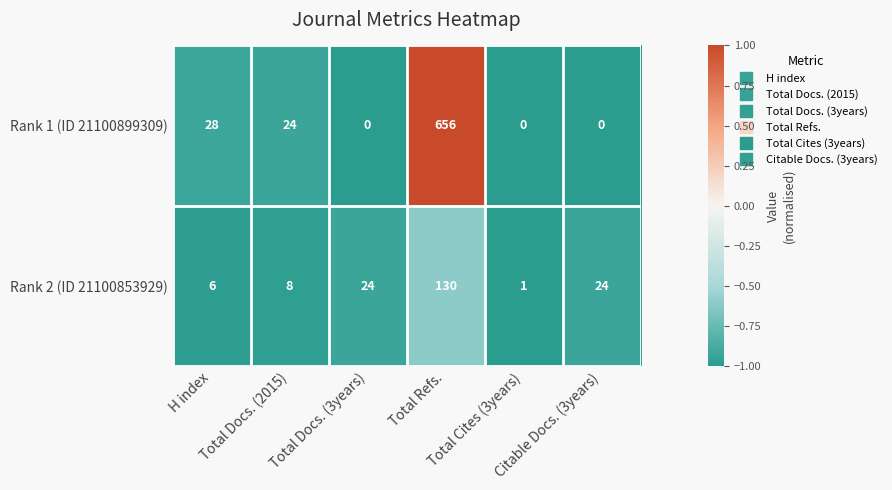

Which series has the widest spread of values?

Rank 1 (ID 21100899309)